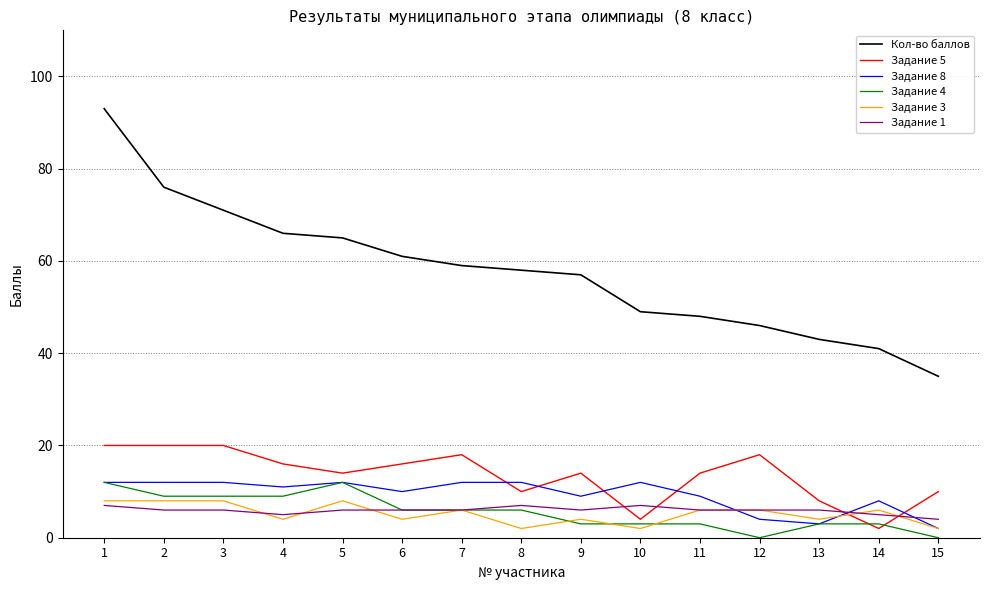

How many series are shown in this chart?

6